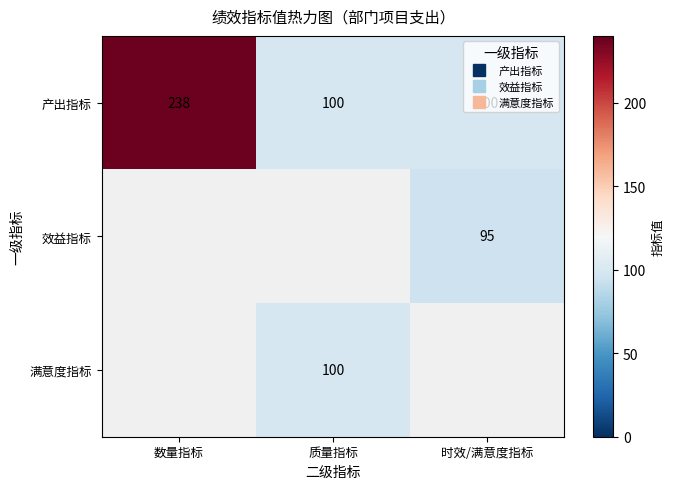

Which series has the largest total across all categories?

产出指标